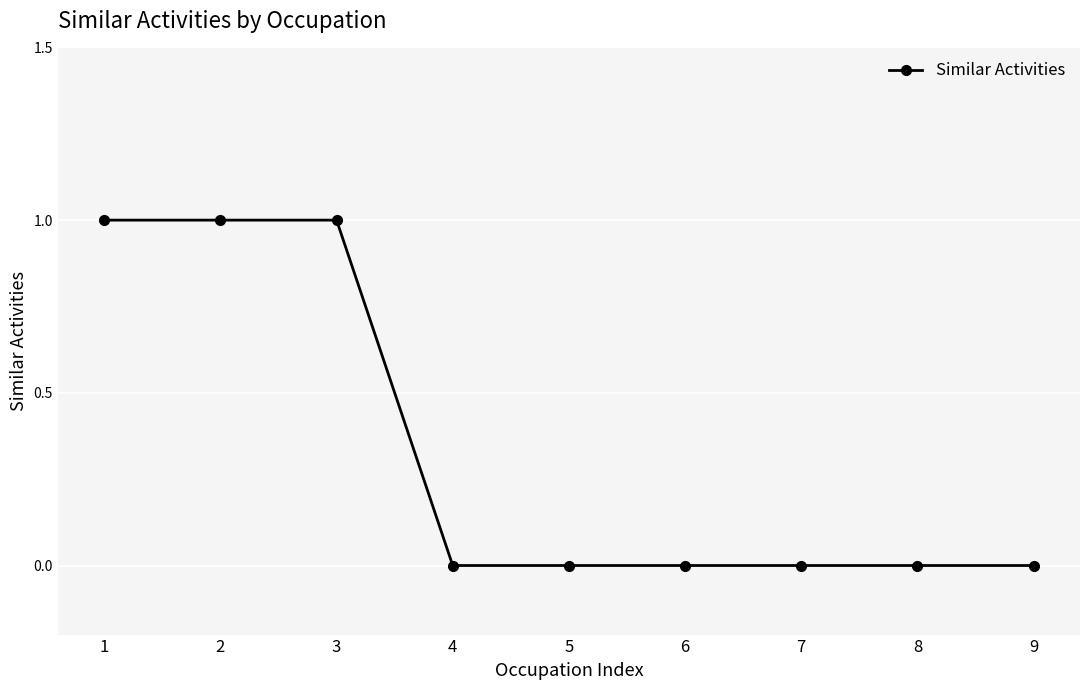

Reading left to right, list all the values displayed in this chart.

1	1	1	0	0	0	0	0	0